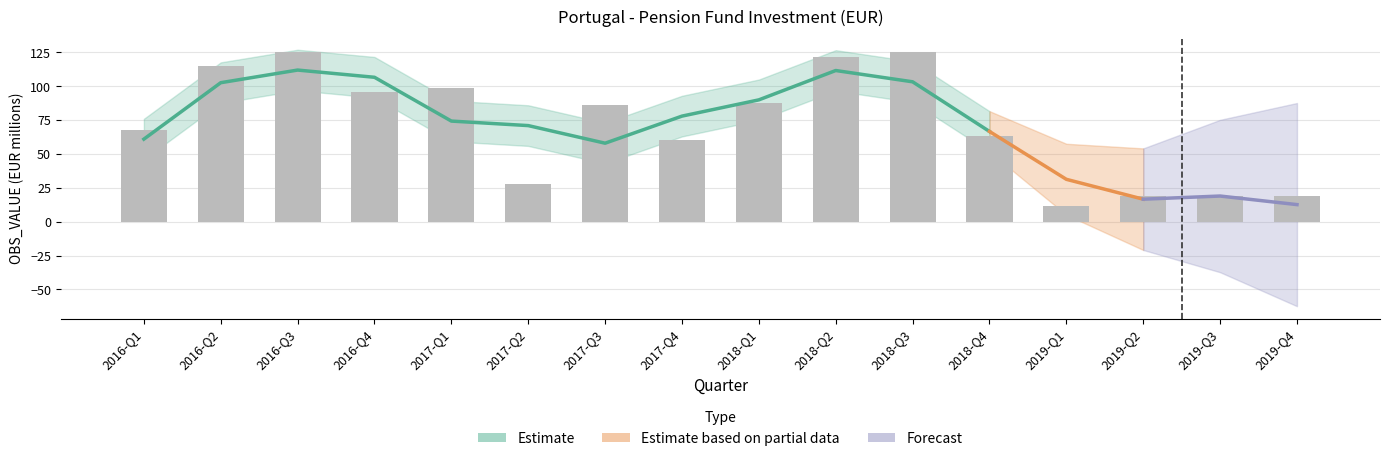

Approximately how many times larger is the value at 2019-Q2 compared to 2017-Q4?

0.3